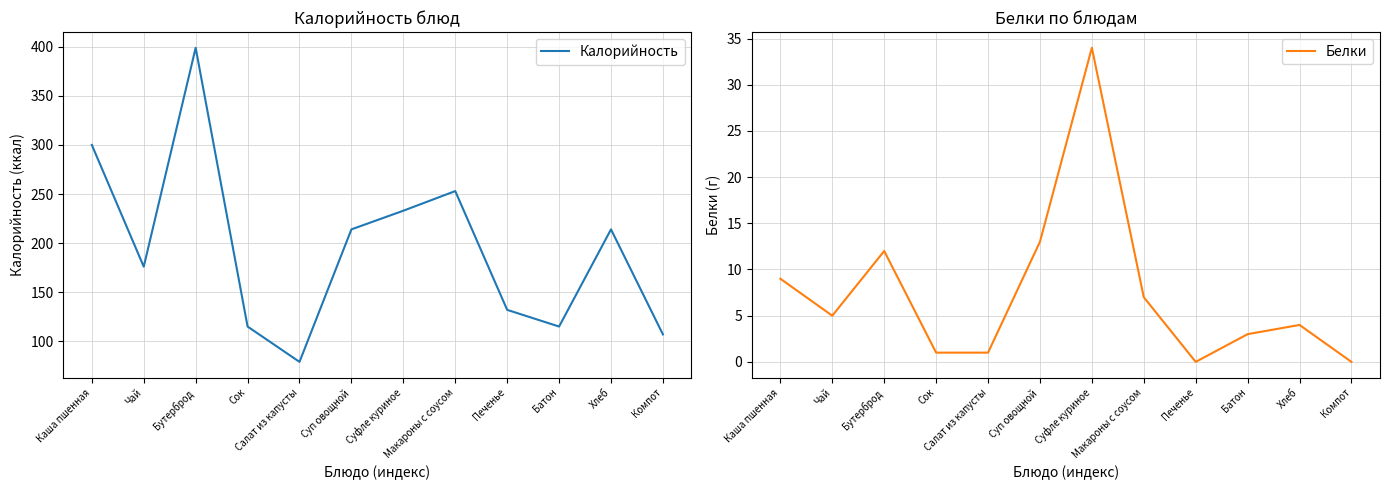

At how many categories does at least one series exceed 324?

1